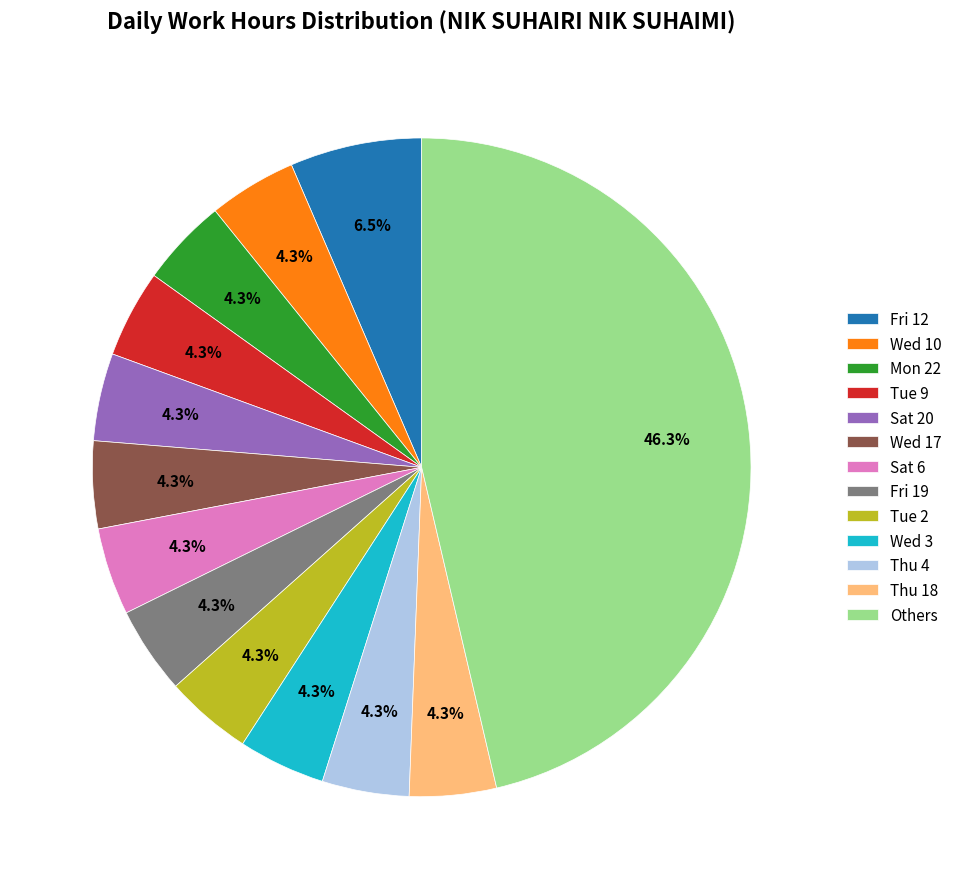

Is Wed 17 the majority of the pie?

No